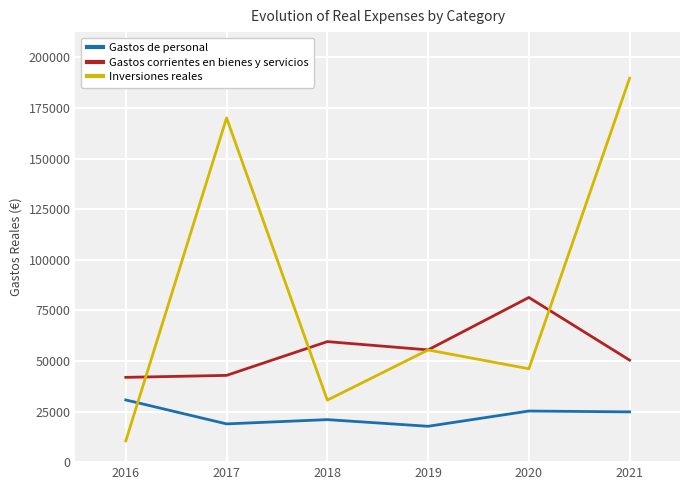

In Gastos de personal, how many points are higher than both neighbors (excluding endpoints)?

2